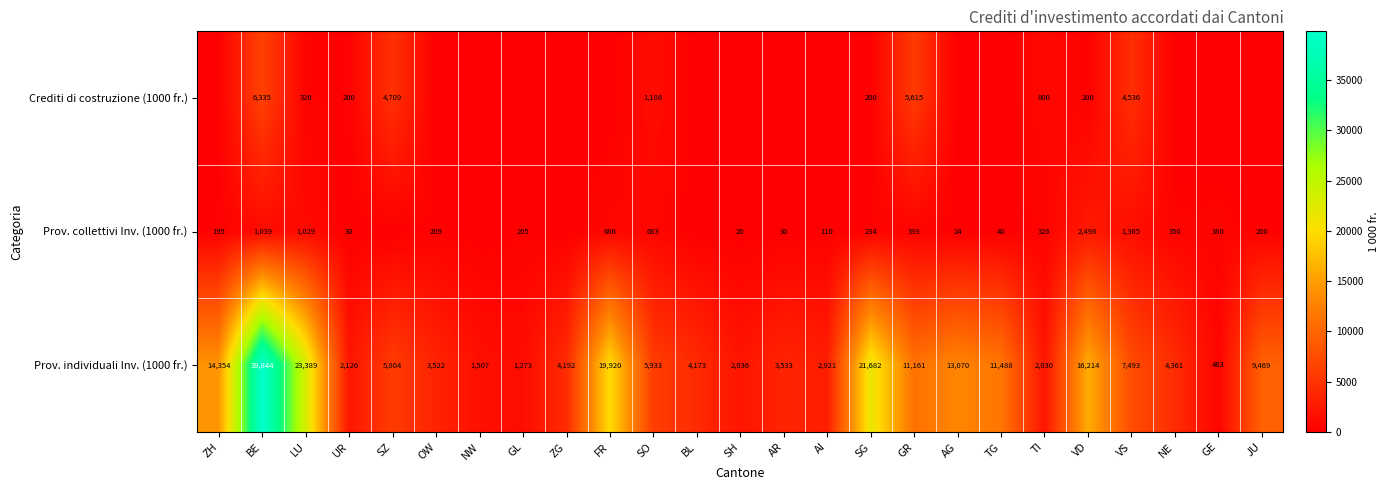

What is the sum of all Crediti di costruzione (1000 fr.) values?

24101